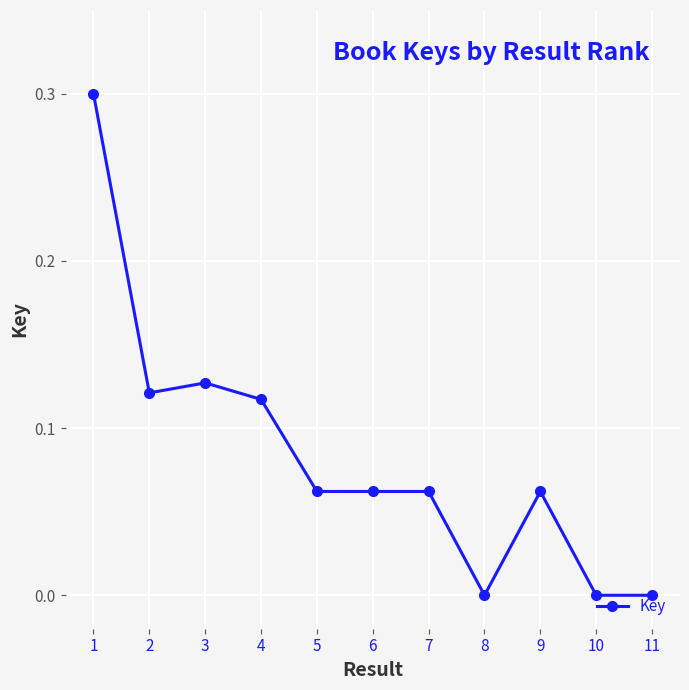

What is the maximum value shown in the chart?

0.3